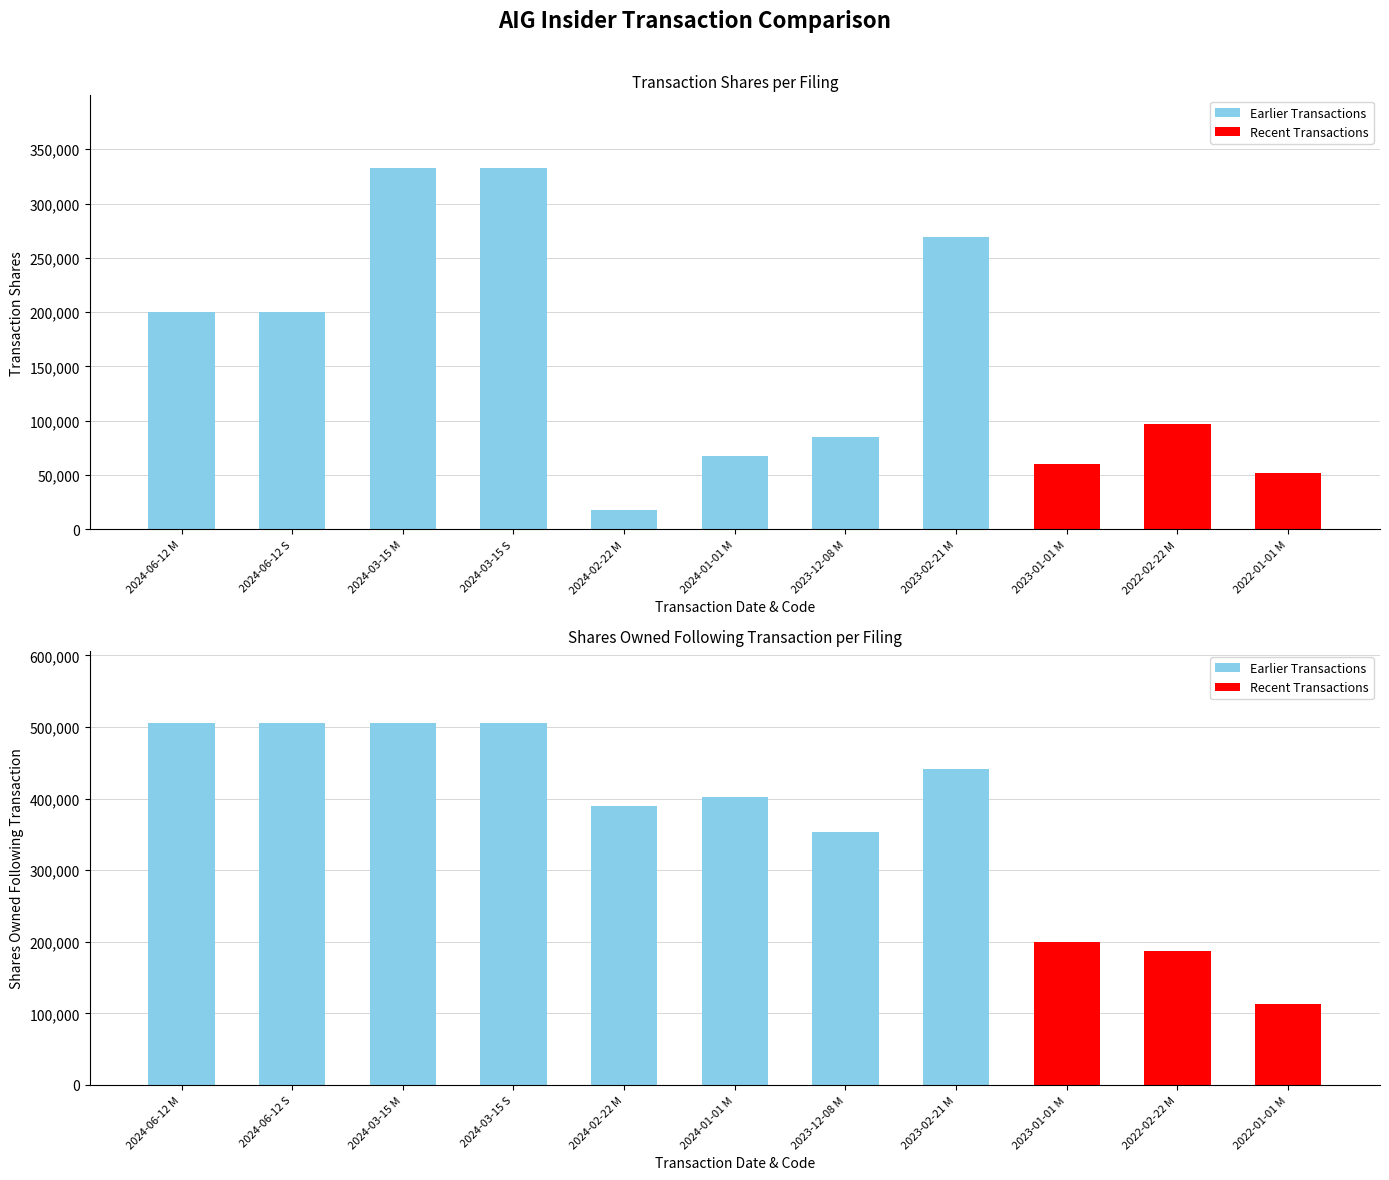

Which category has the highest value across all series?

2024-06-12 M